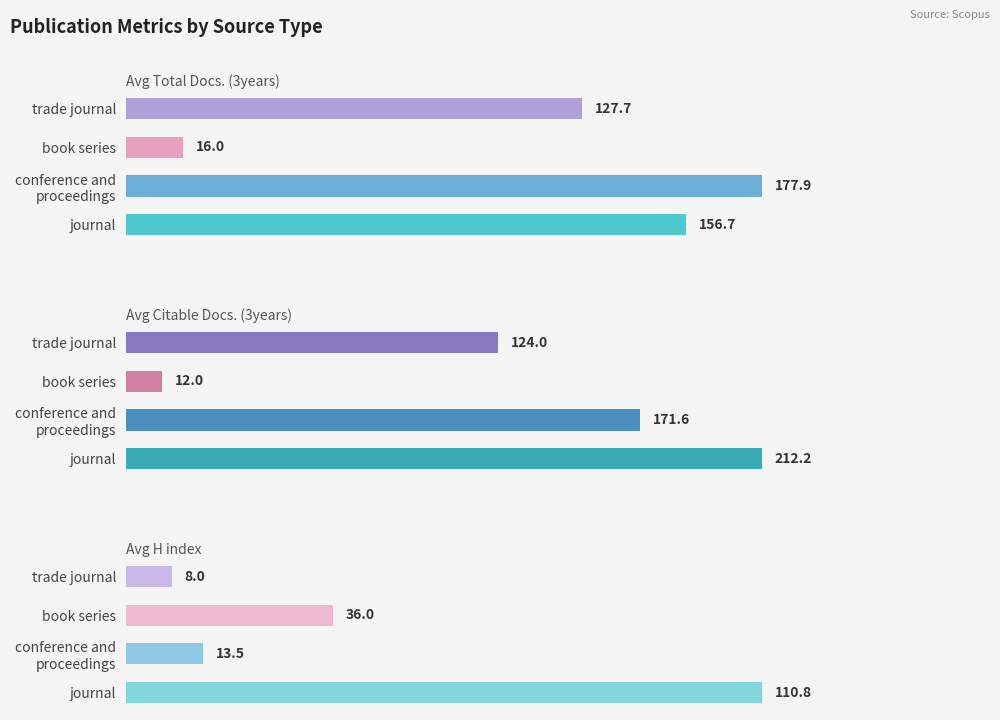

What is the lowest value of the Avg Total Docs. (3years) series?

16.0